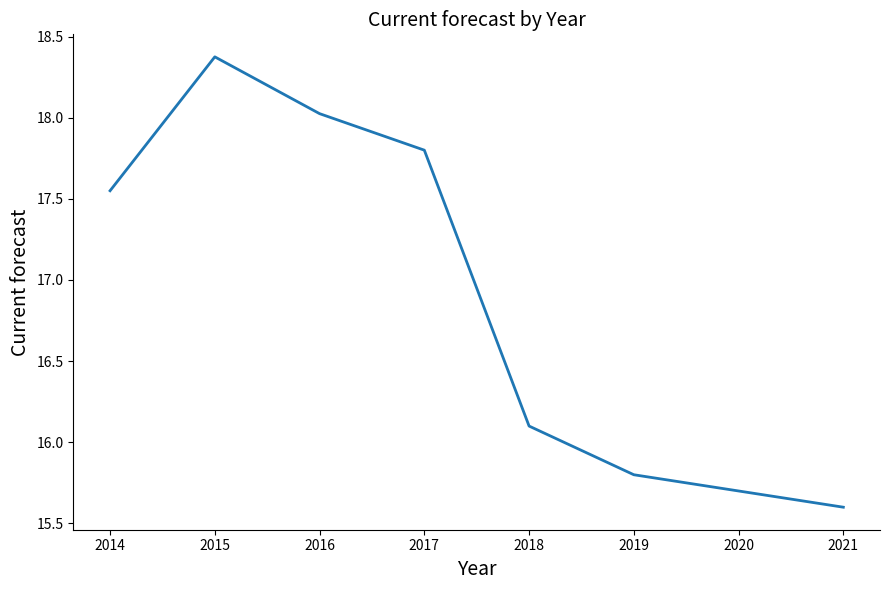

What is the minimum value shown in the chart?

15.6